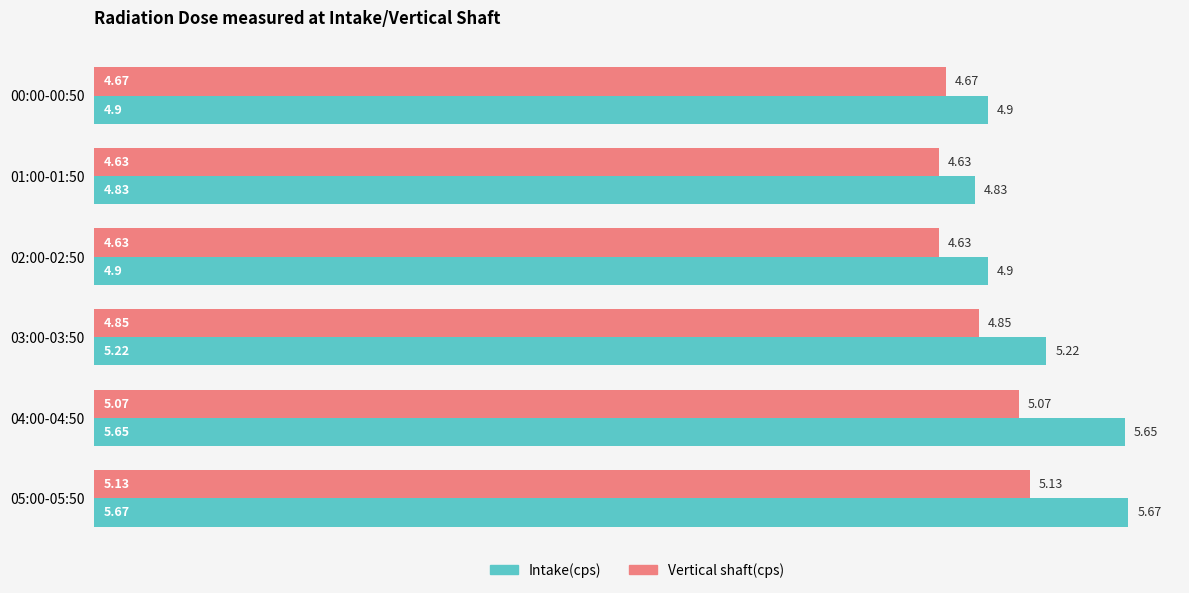

At which category is the sum across all series the highest?

05:00-05:50